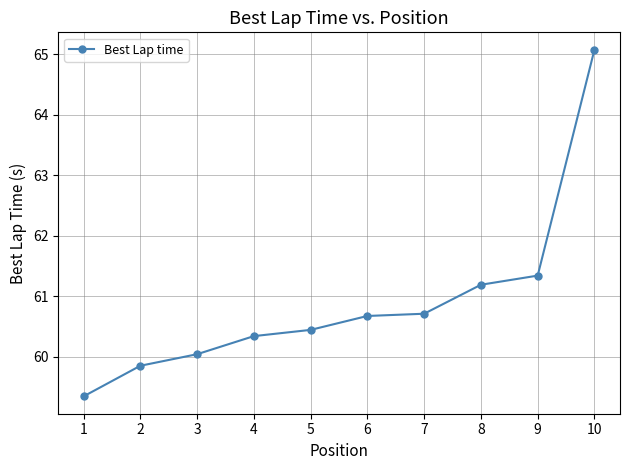

Reading left to right, extract all data points from this chart.

1=59.3	2=59.9	3=60.0	4=60.3	5=60.4	6=60.7	7=60.7	8=61.2	9=61.3	10=65.1